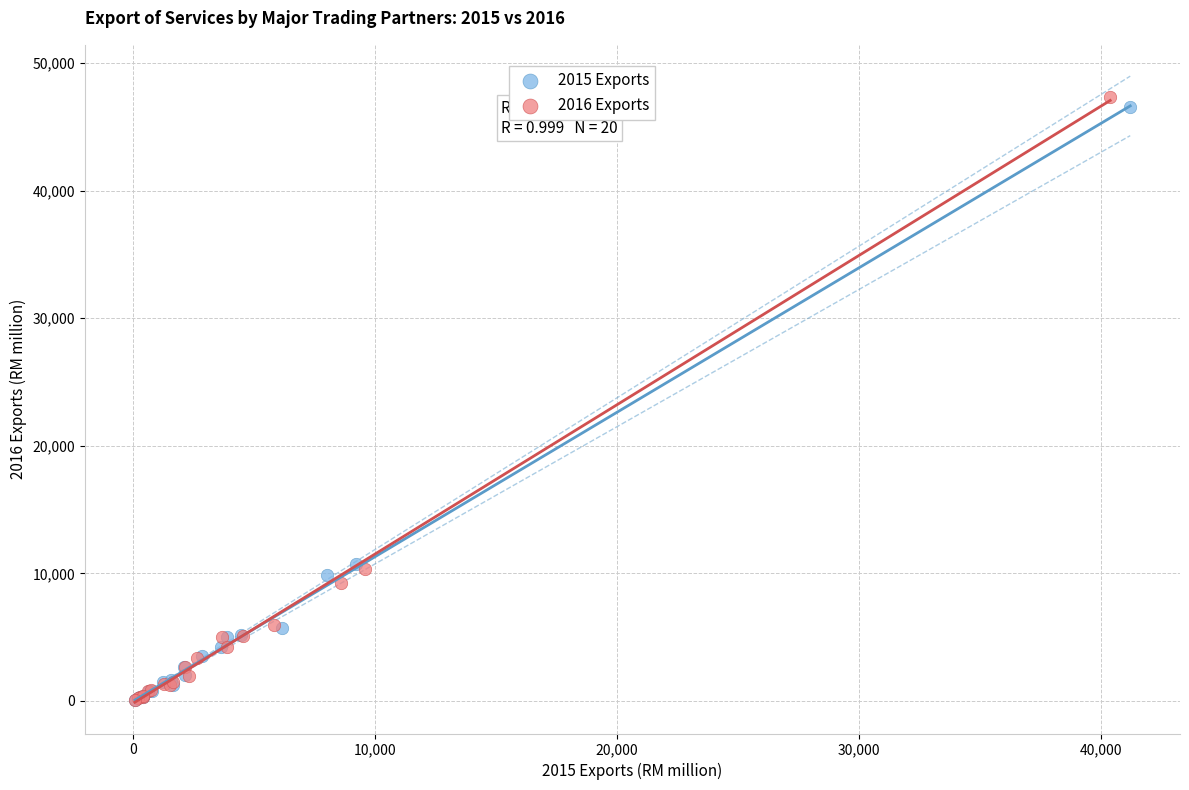

Which series has the largest Y range (max minus min)?

2016 Exports